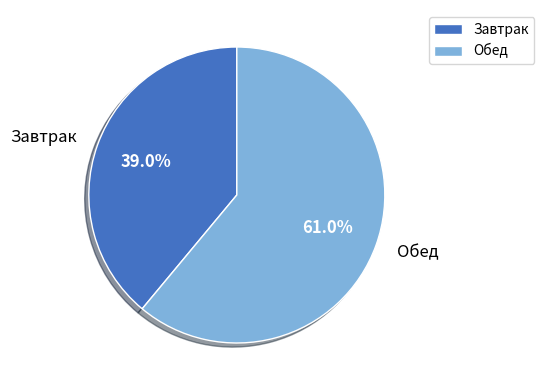

Does Обед account for over 50% of the chart?

Yes